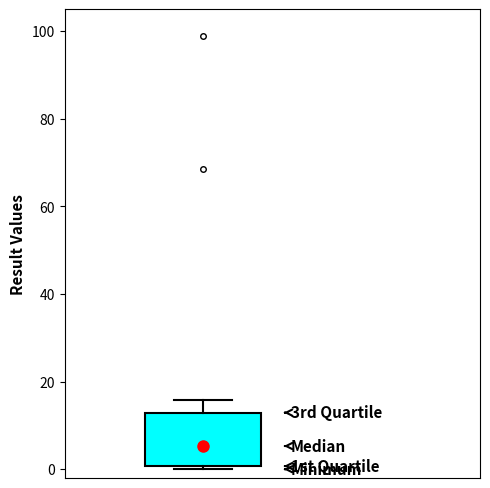

Where does the median line of the box sit on the y-axis? The values are not printed on the chart, so give them approximately, as read against the axis.

6